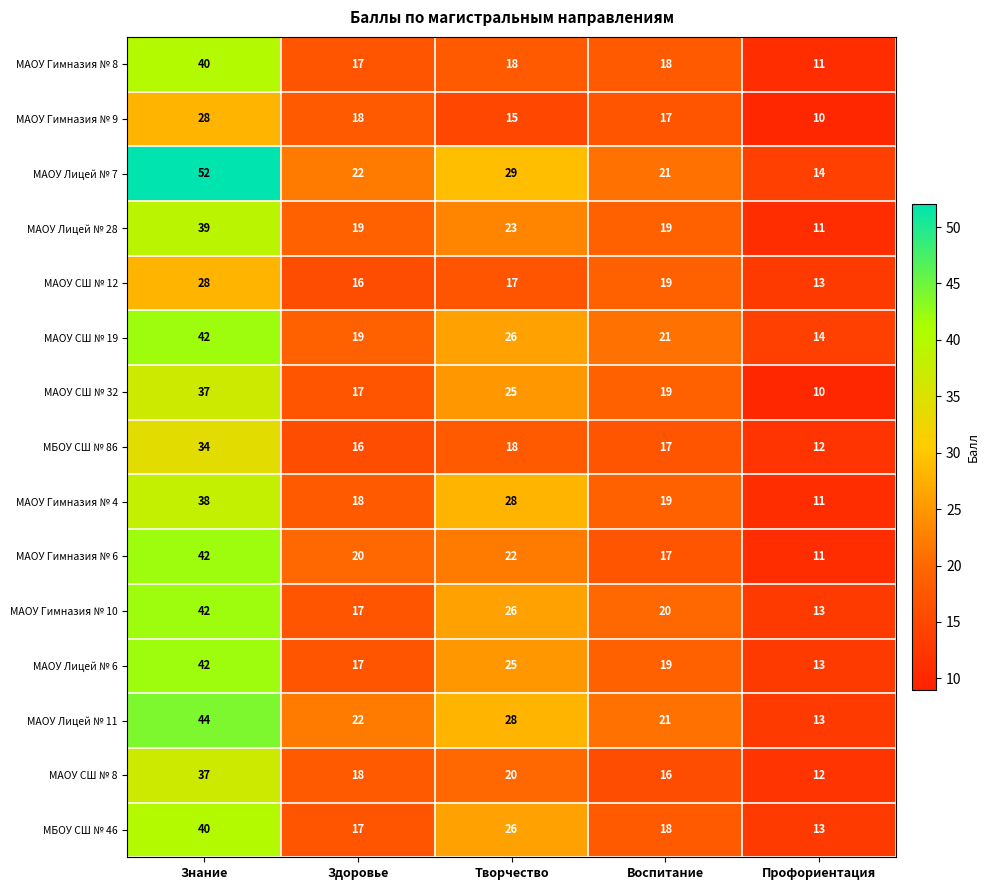

How many categories are shown in the chart?

5